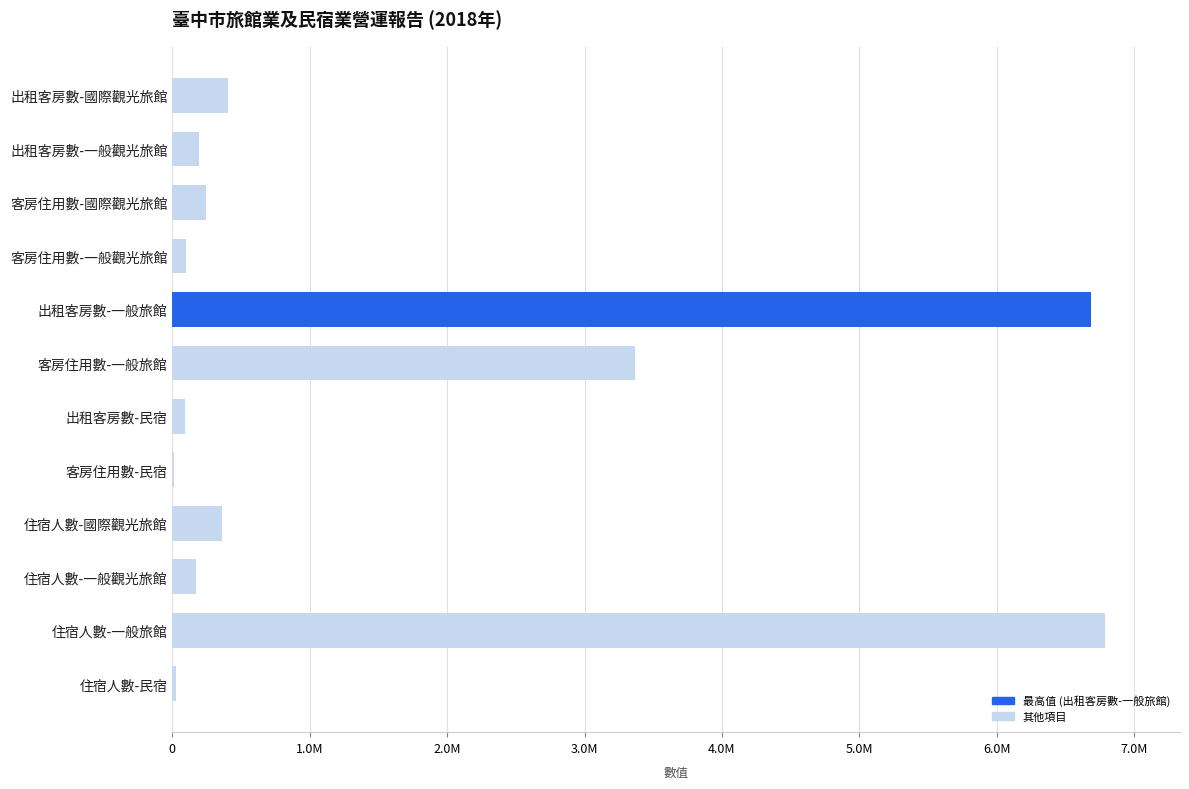

Are the bars horizontal?

Yes